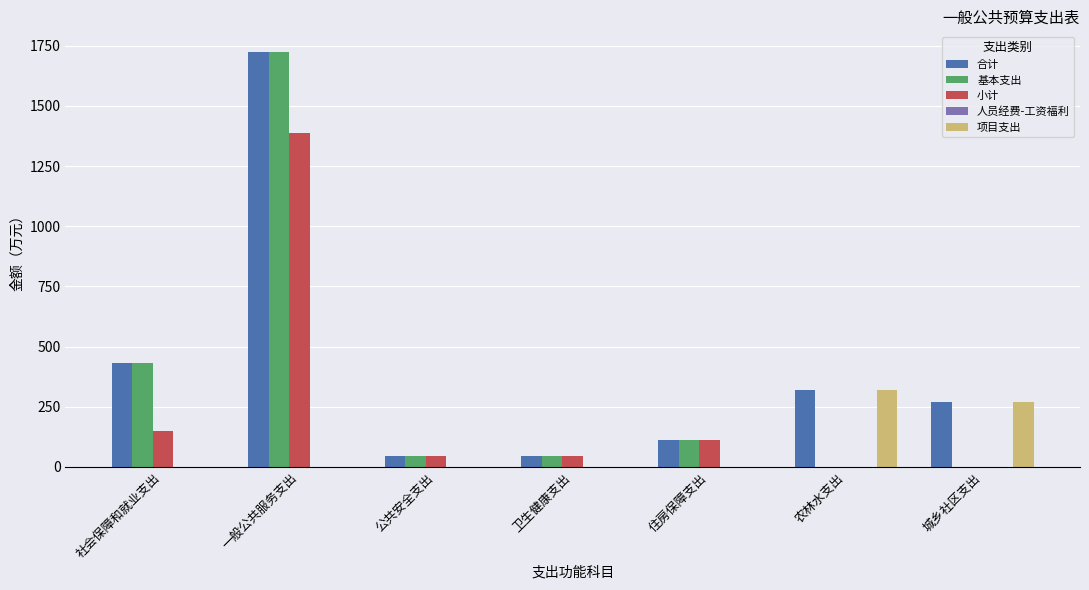

At which category is the sum across all series the highest?

一般公共服务支出